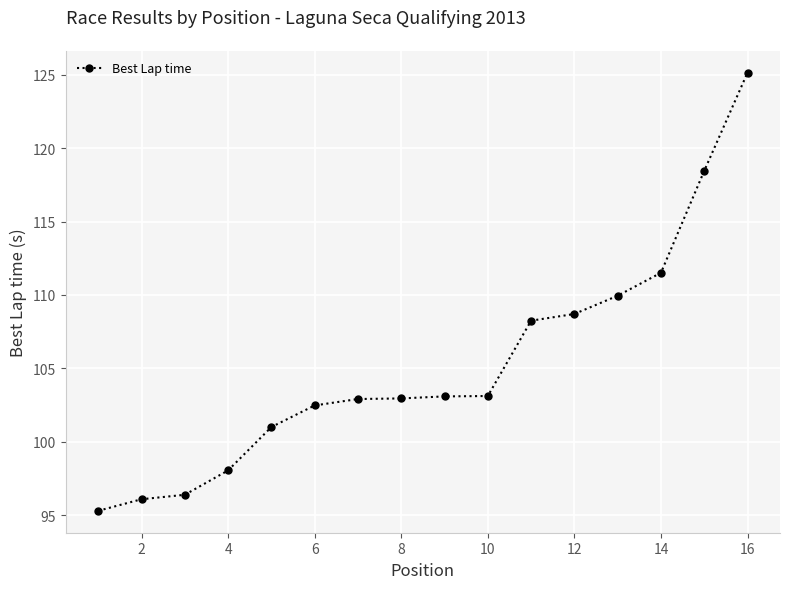

How many lines are shown in the chart?

1